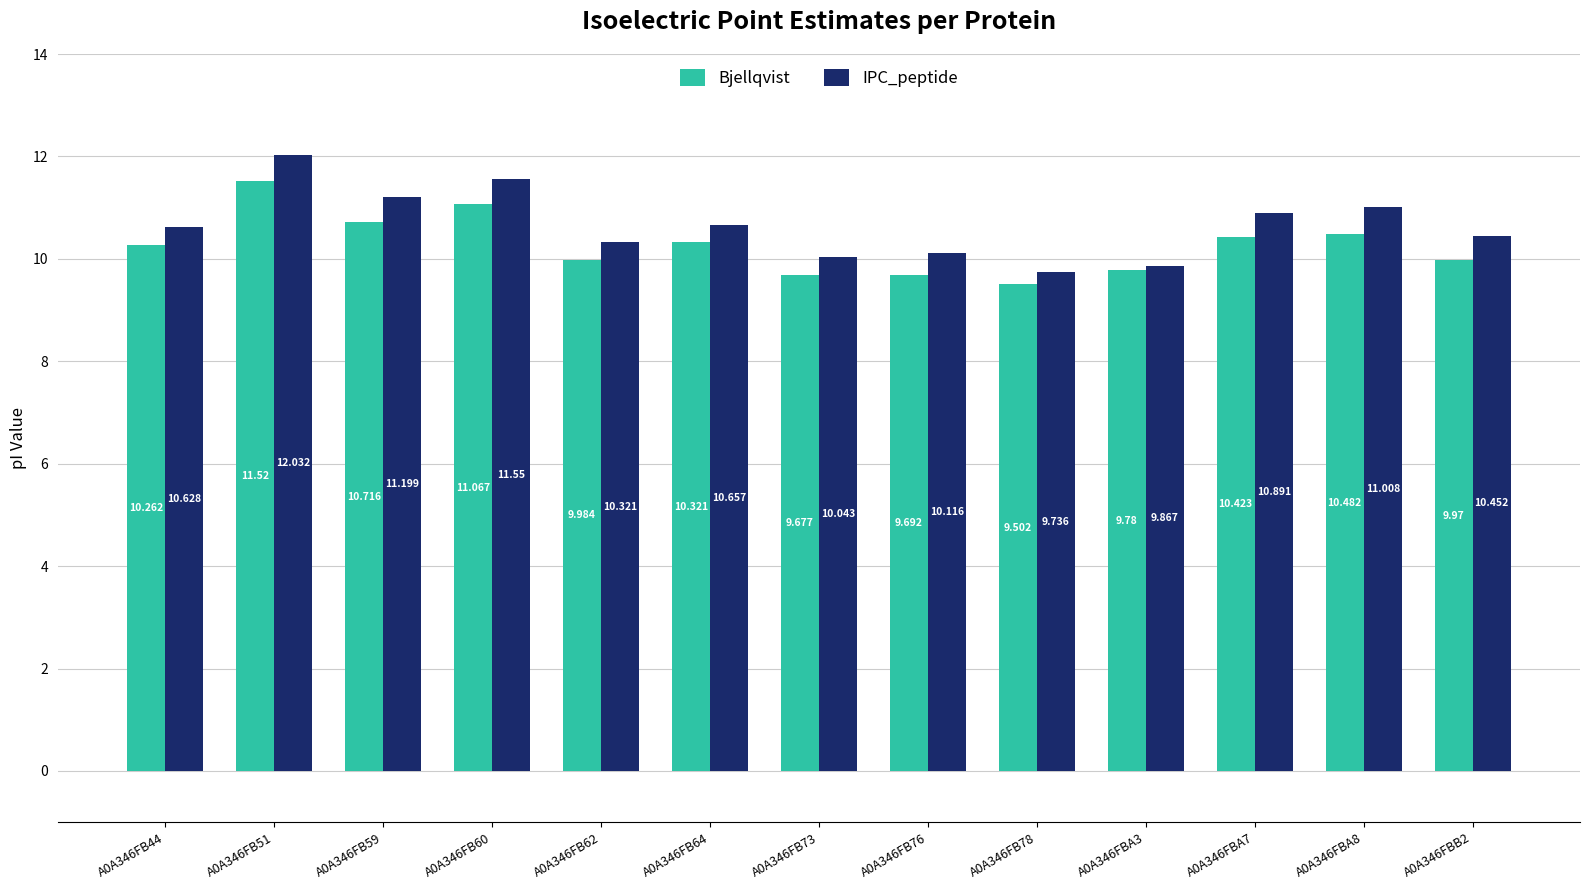

What are all the series names shown in the legend?

Bjellqvist, IPC_peptide